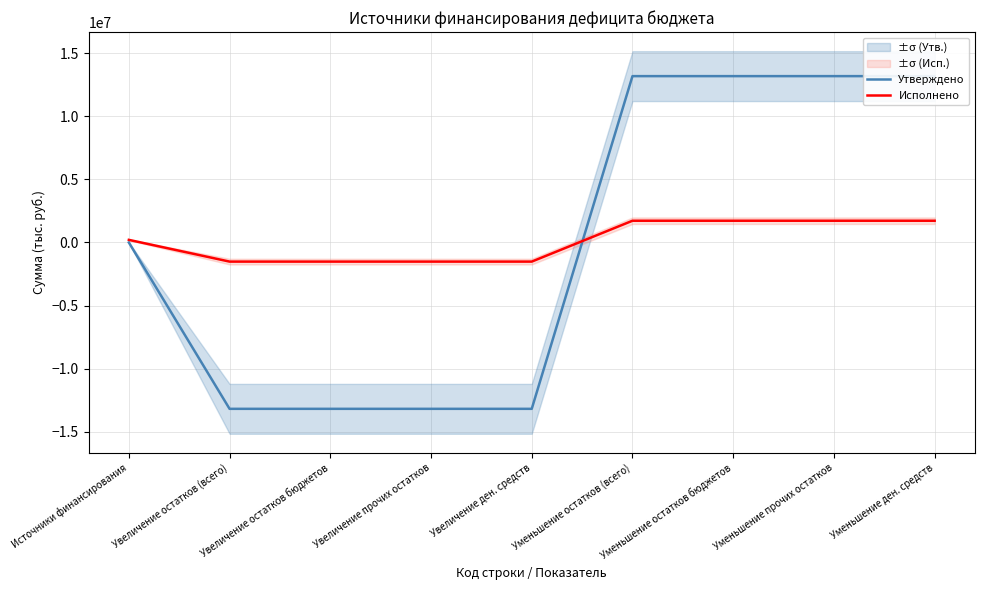

What is the average value of the Исполнено series?

115586.8